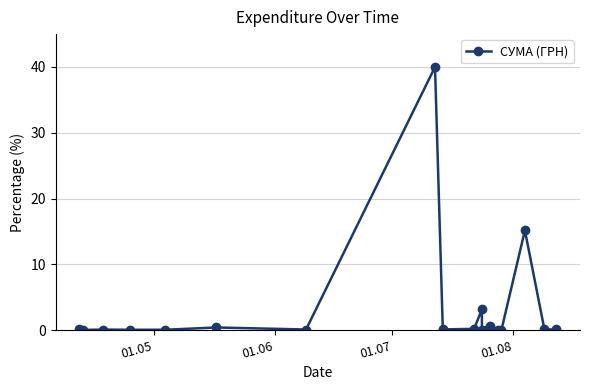

True or false: the data shows 0.0 at 01.06.

True